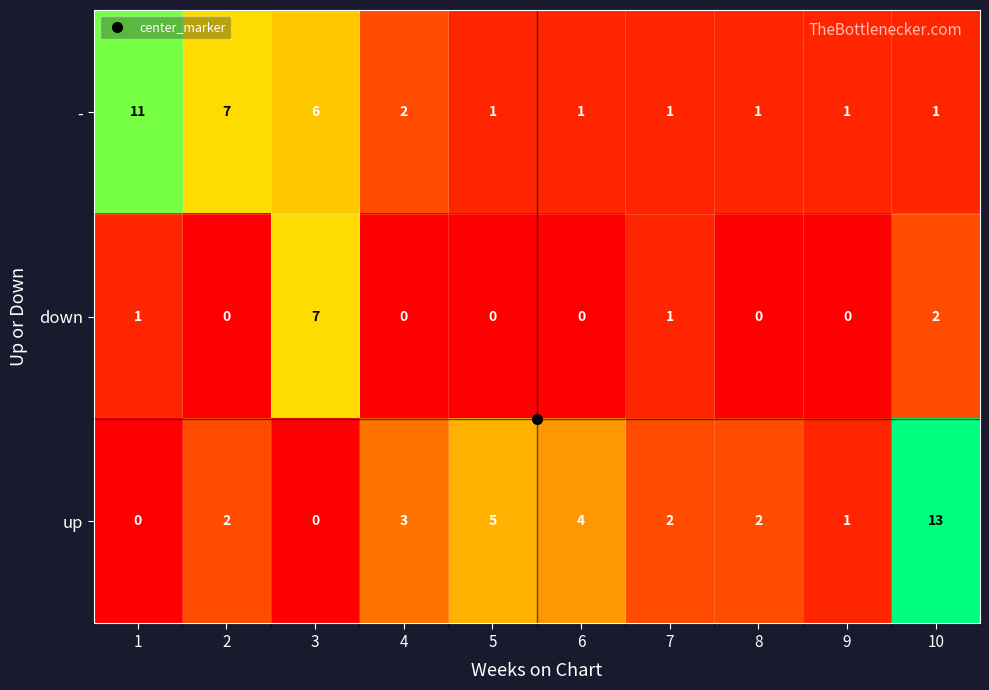

Which series has the widest spread of values?

up